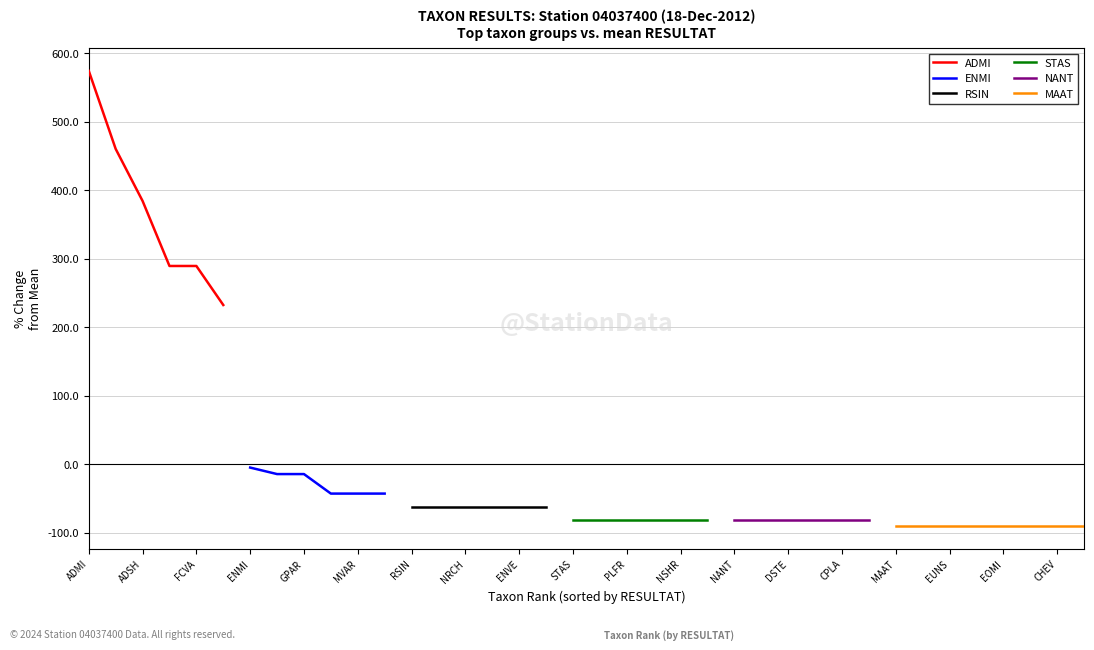

Is it true that ENMI equals nan at GPAR?

False